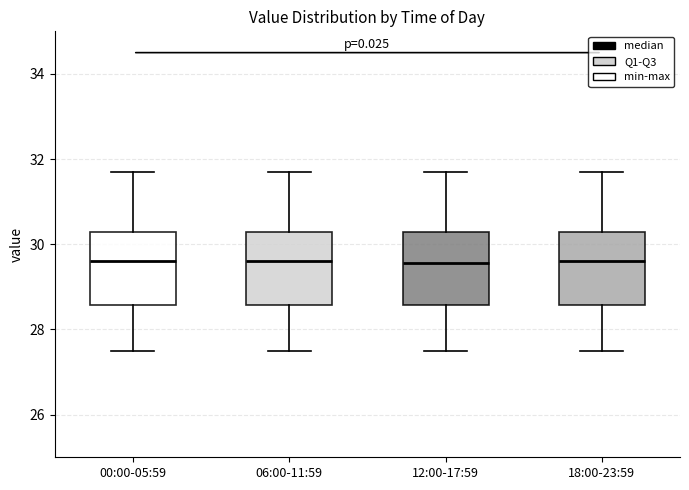

Reading left to right, transcribe this box plot: for each box, give where its median line is, the range the box spans, and where its two whiskers end, as read against the y-axis. The values are not printed on the chart, so give them approximately, as read against the axis.

00:00-05:59: median 29.6, box 28.6 to 30.4, whiskers 27.6 to 31.8
06:00-11:59: median 29.6, box 28.6 to 30.4, whiskers 27.6 to 31.8
12:00-17:59: median 29.6, box 28.6 to 30.4, whiskers 27.6 to 31.8
18:00-23:59: median 29.6, box 28.6 to 30.4, whiskers 27.6 to 31.8